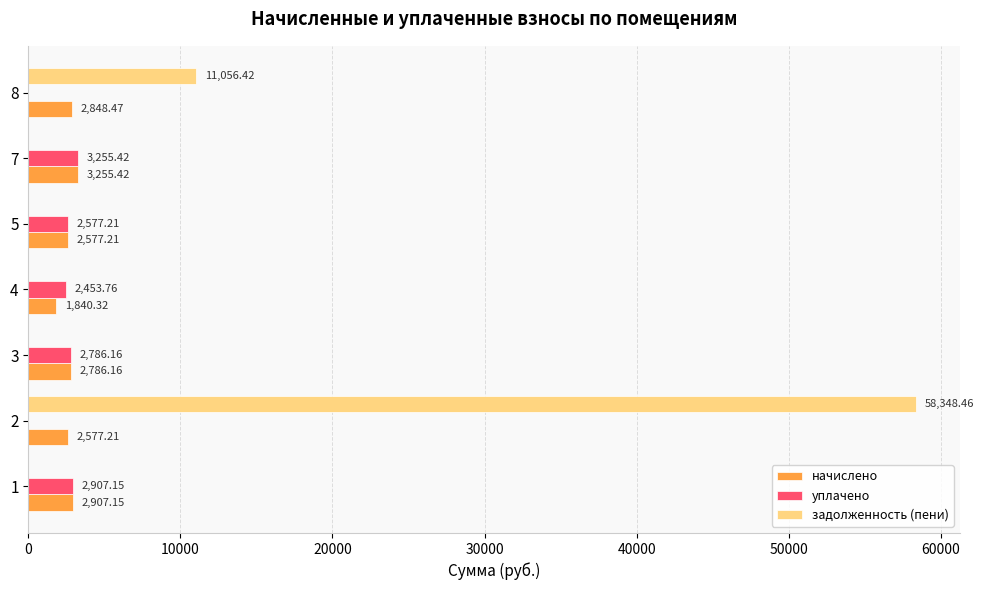

Between 4 and 5, which series saw the biggest shift?

начислено